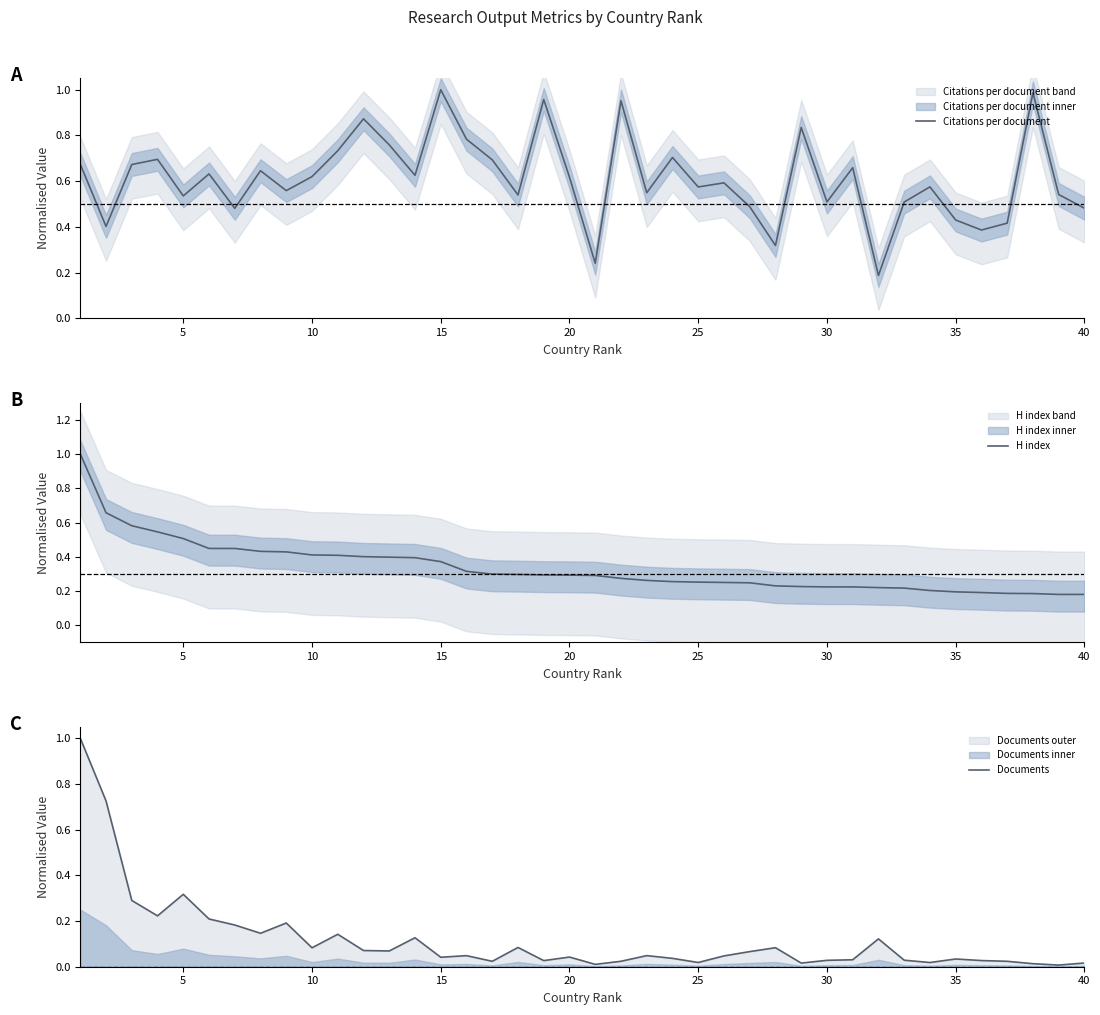

The H index series shows 0.1 at 35. True or false?

False